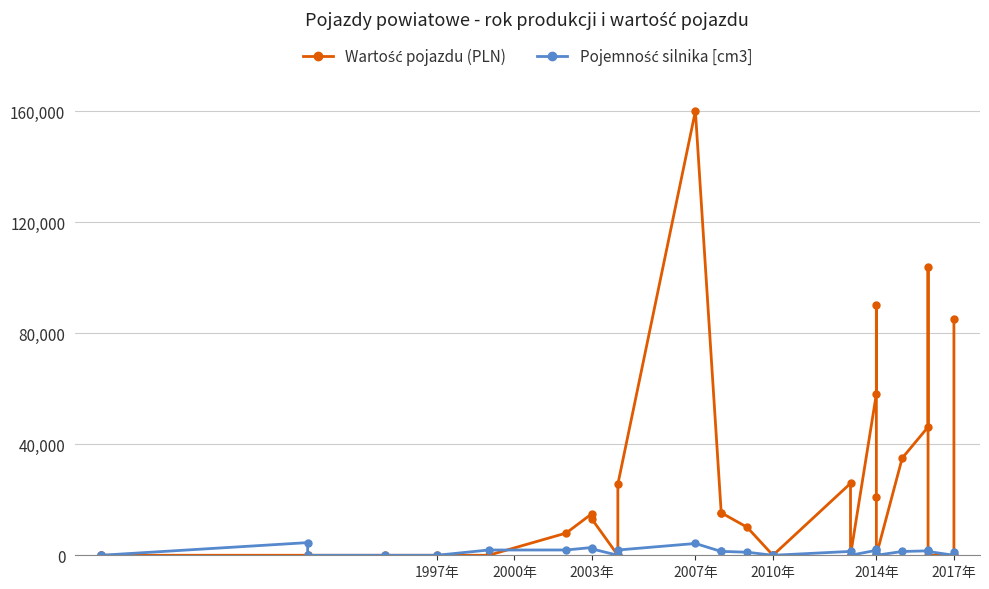

Between 29 and 2010年, which is larger?

29